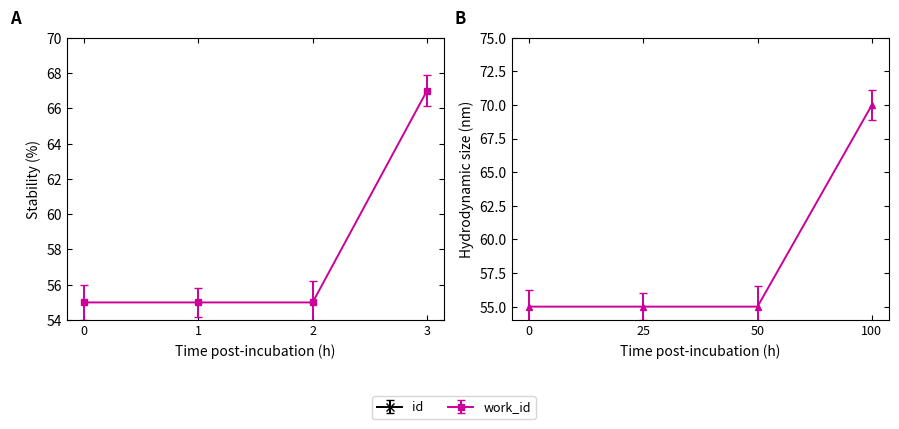

Count the number of data series in this chart.

2